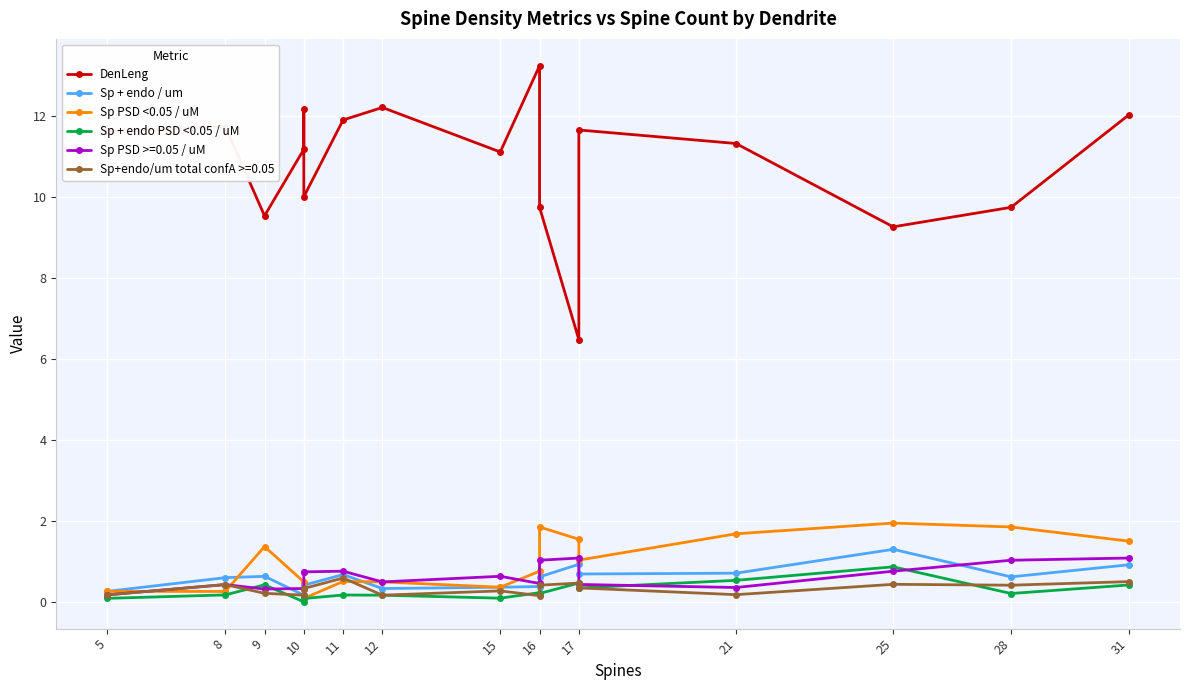

What is the difference between the second highest and minimum values in the DenLeng series?

5.7